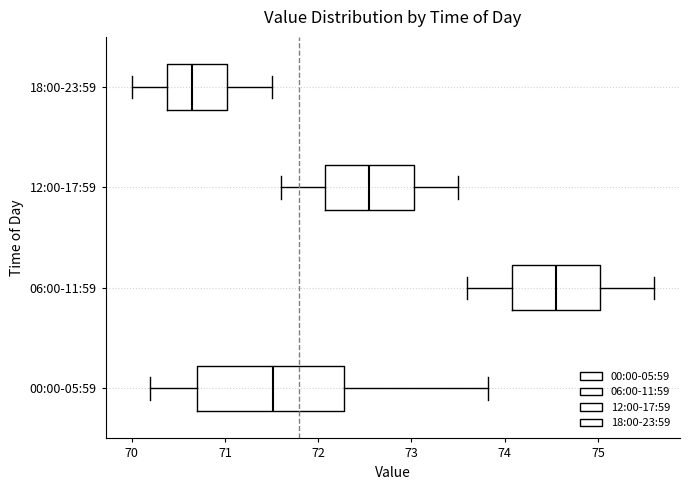

Where is the left edge of the box for 18:00-23:59 on the x-axis? The values are not printed on the chart, so give them approximately, as read against the axis.

70.4